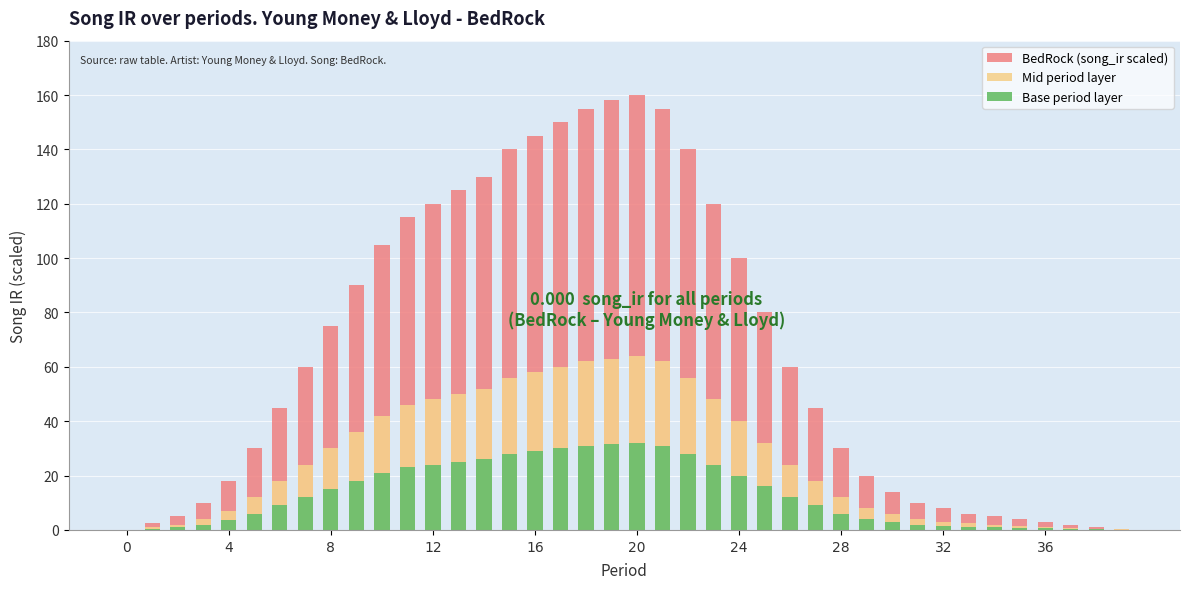

What are all the series names shown in the legend?

BedRock (song_ir scaled), Mid period layer, Base period layer